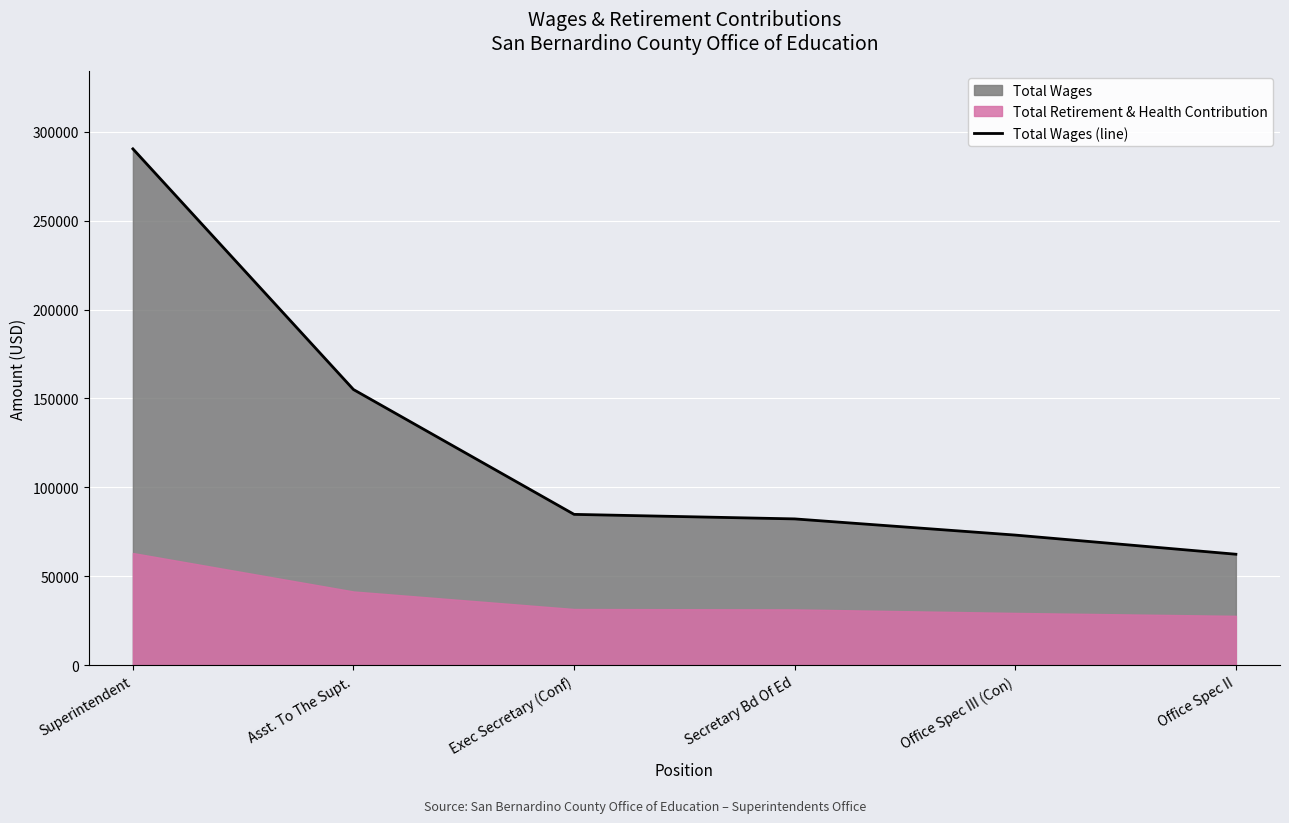

What is the average value?

124681